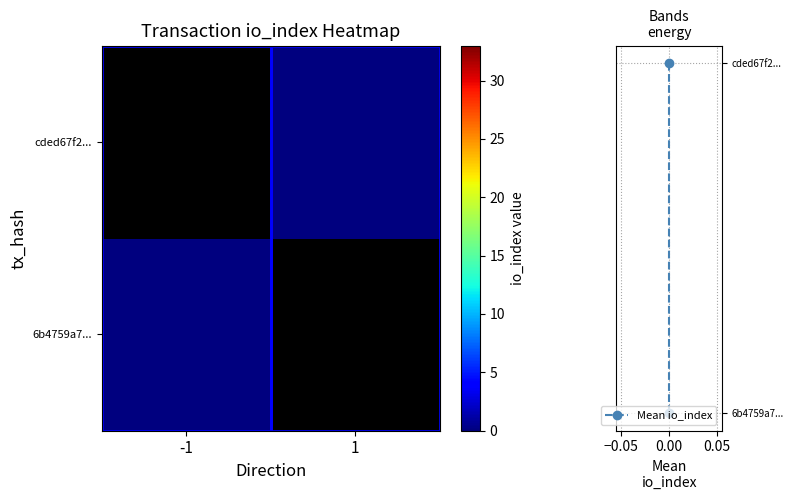

Which has a higher value, -1 or 1?

1